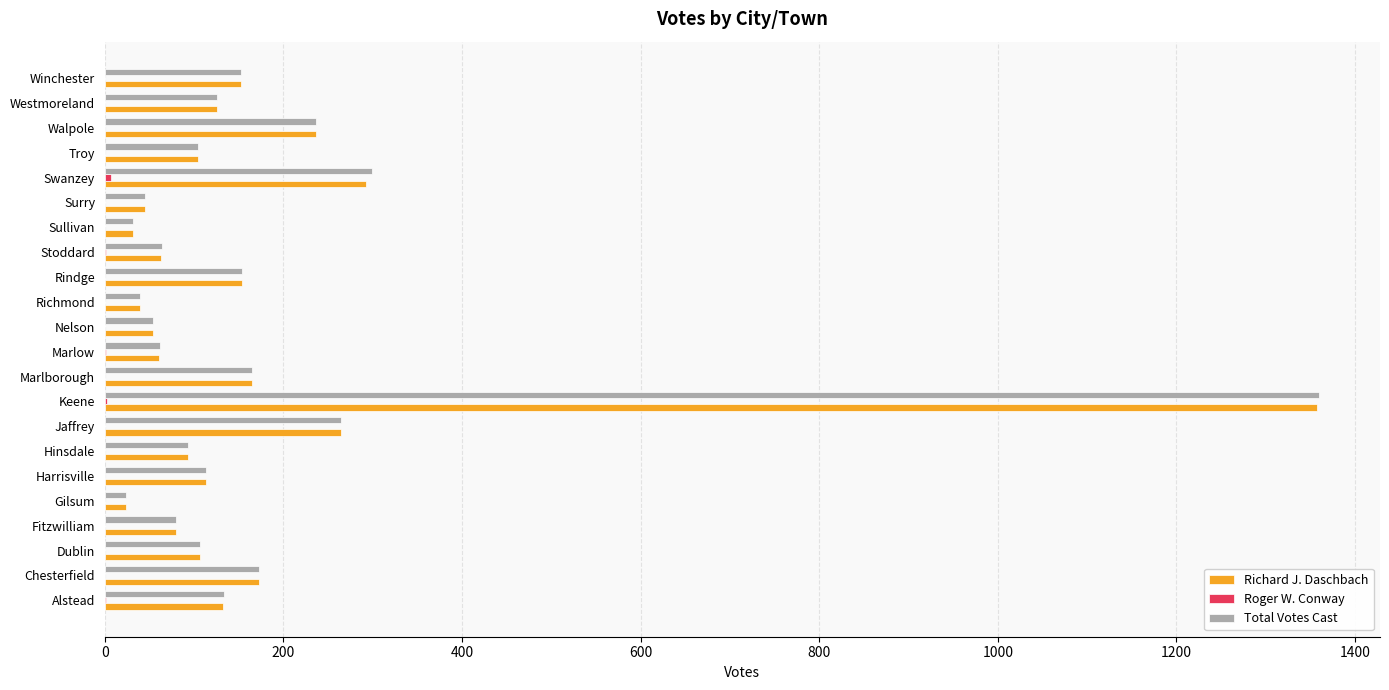

At which label is Richard J. Daschbach closest to 691?

Swanzey